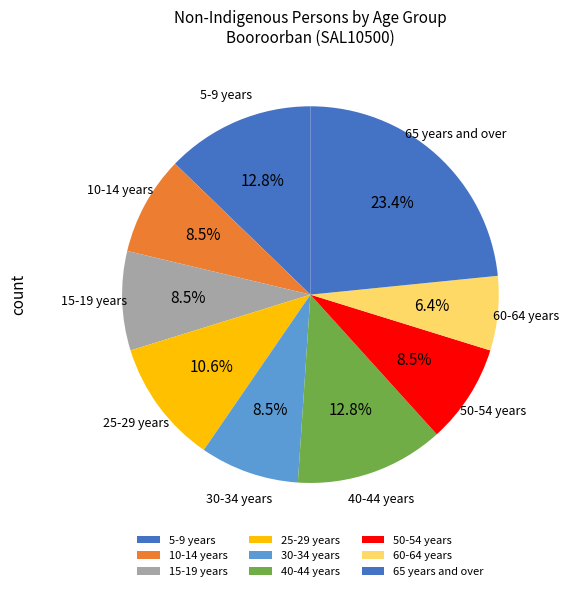

How many slices are in this pie chart?

9